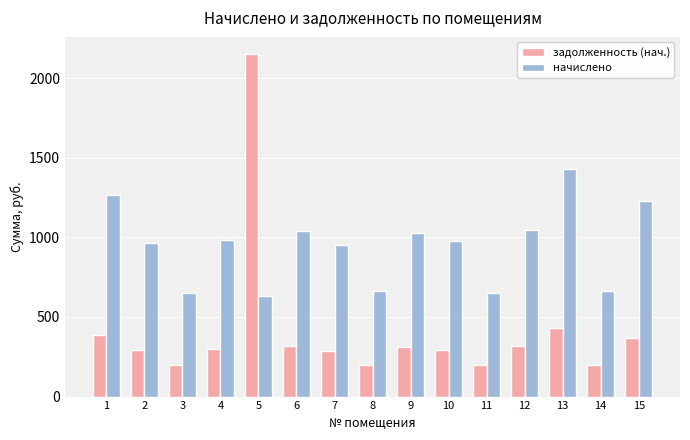

Which series has the largest total across all categories?

начислено